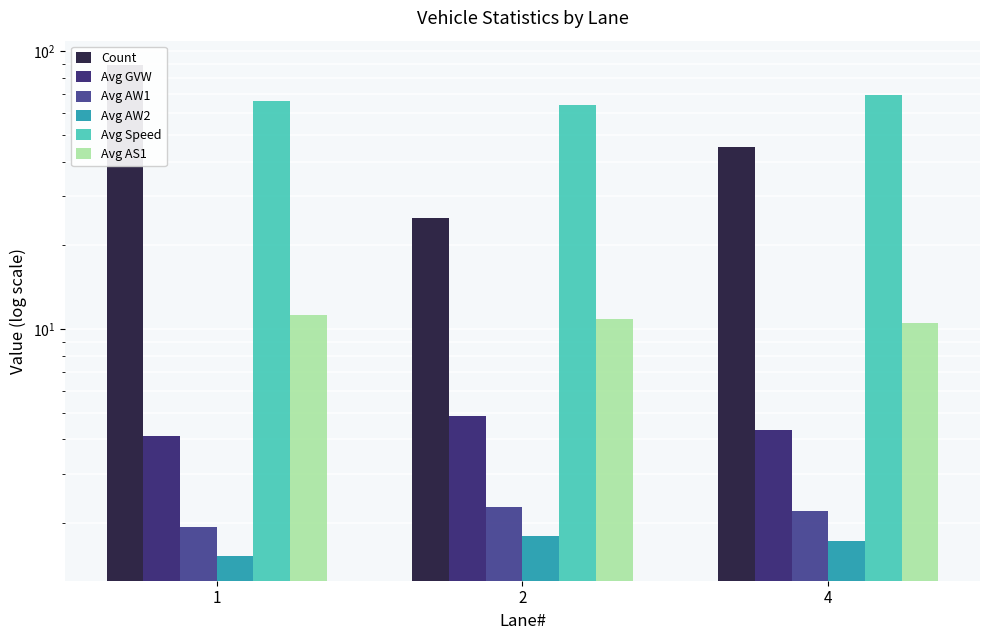

What is the minimum value shown in the chart?

1.5